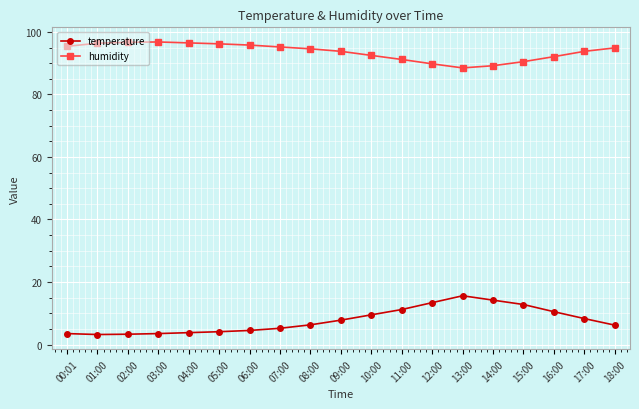

True or false: temperature and humidity cross at least once.

False